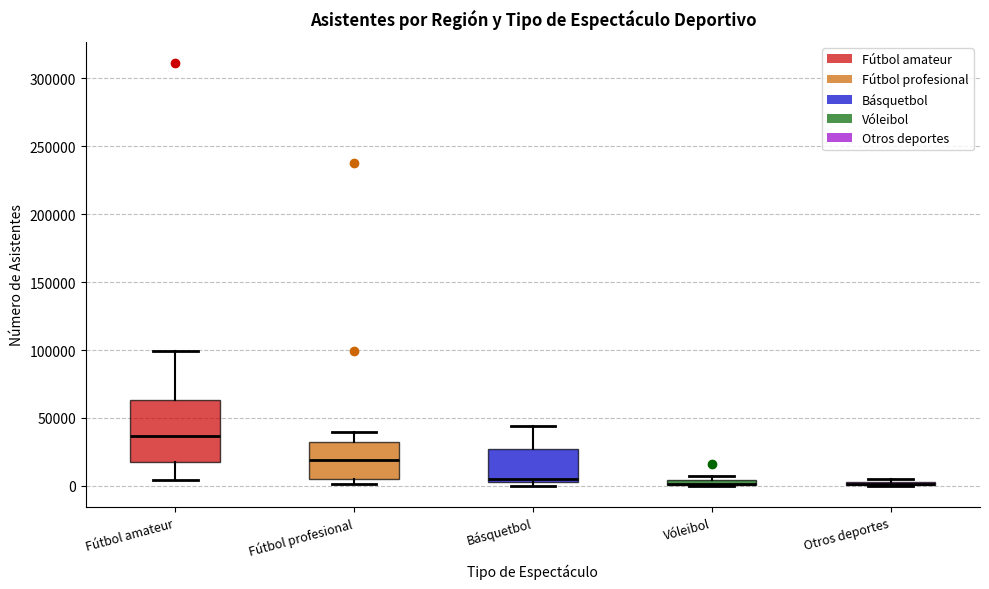

Comparing the boxes themselves (not the whiskers), which one is the tallest?

Fútbol amateur